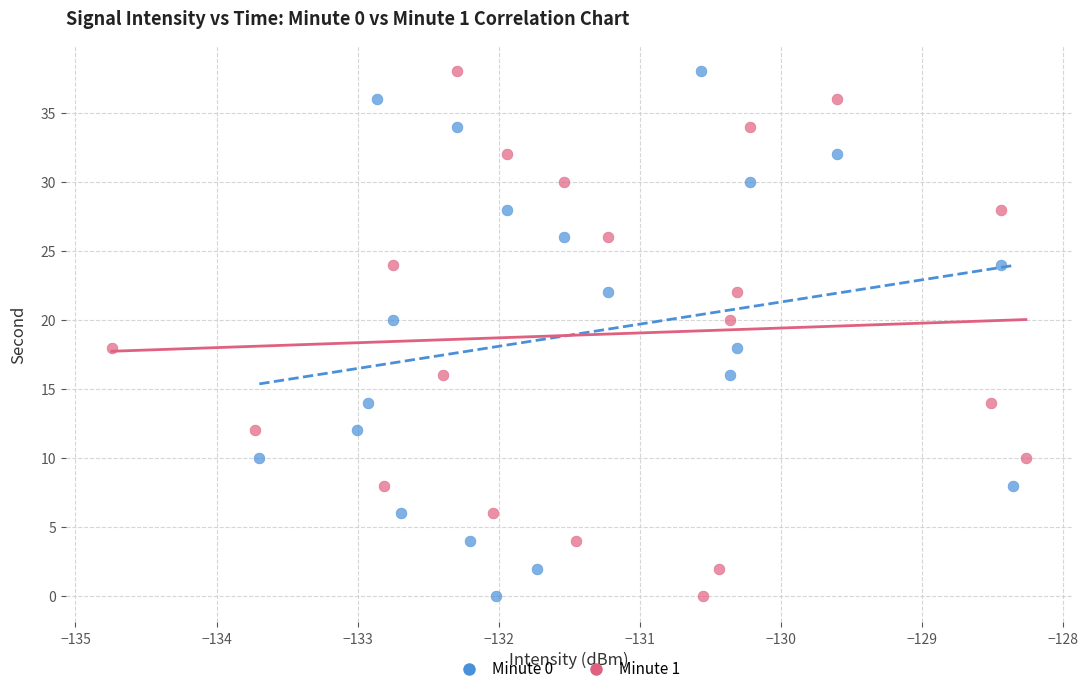

What are all the series names shown in the legend?

Minute 0, Minute 1